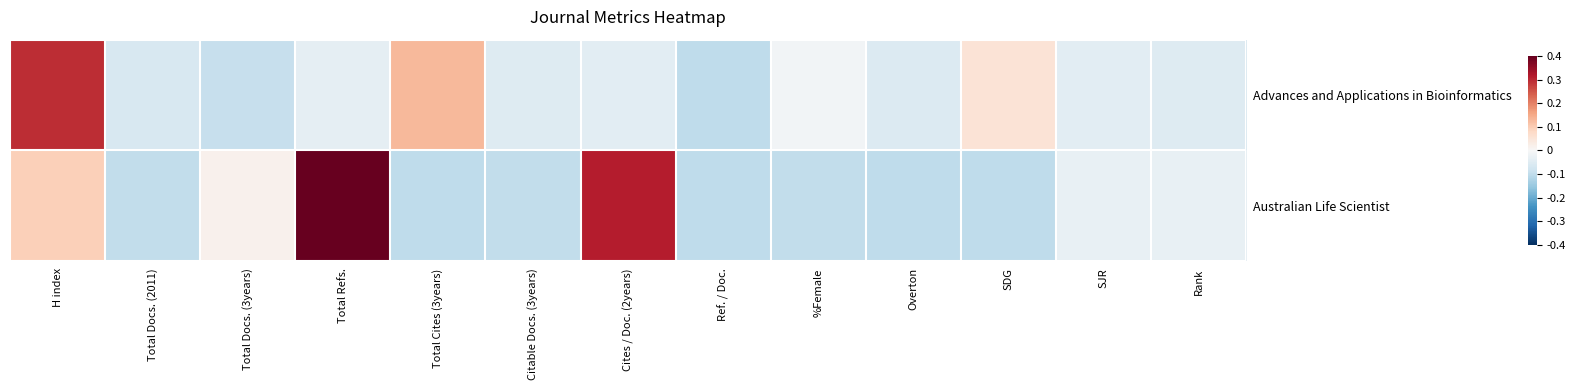

Which series has the largest range (max minus min)?

Australian Life Scientist